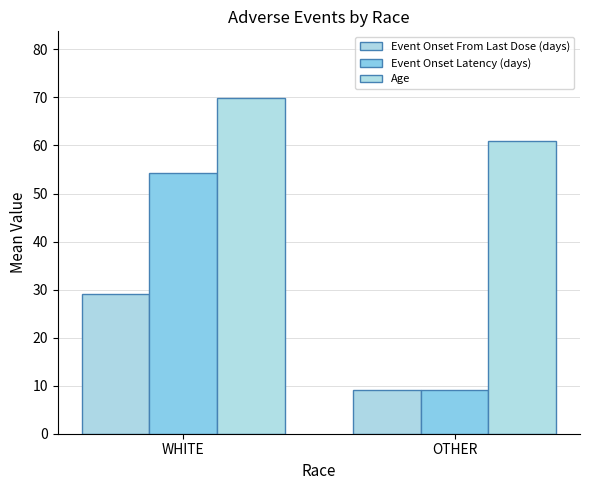

Is it true that Event Onset Latency (days) equals 54.3 at WHITE?

True